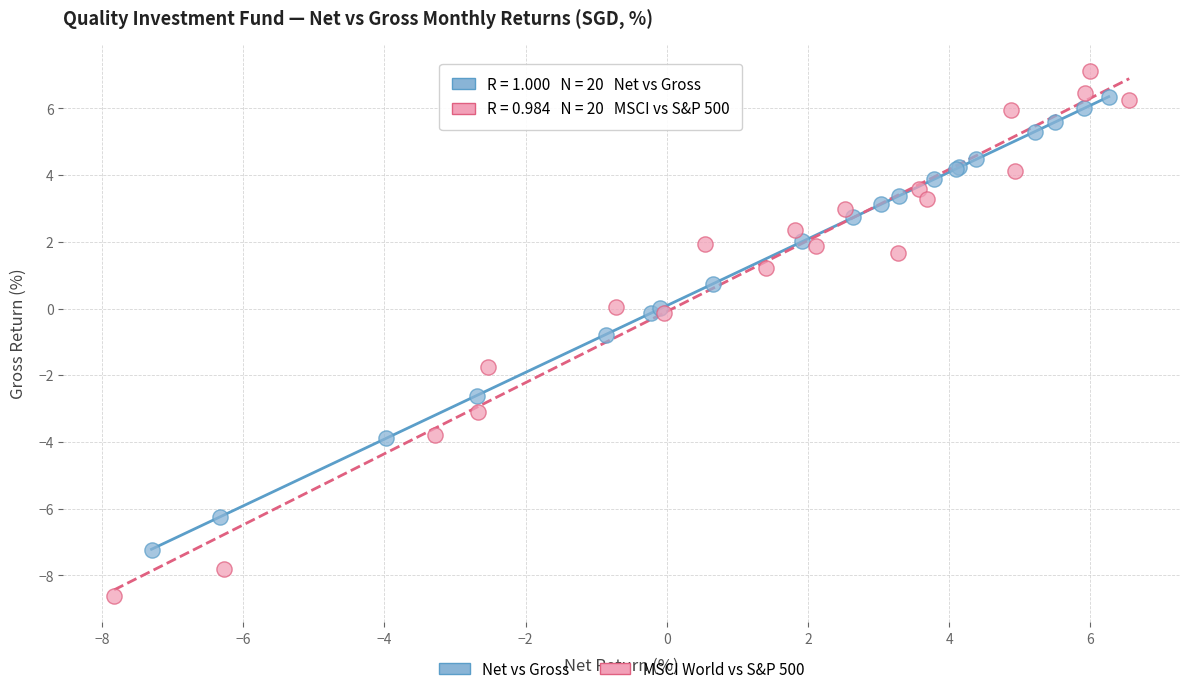

Which series has the widest spread of Y values?

MSCI World vs S&P 500